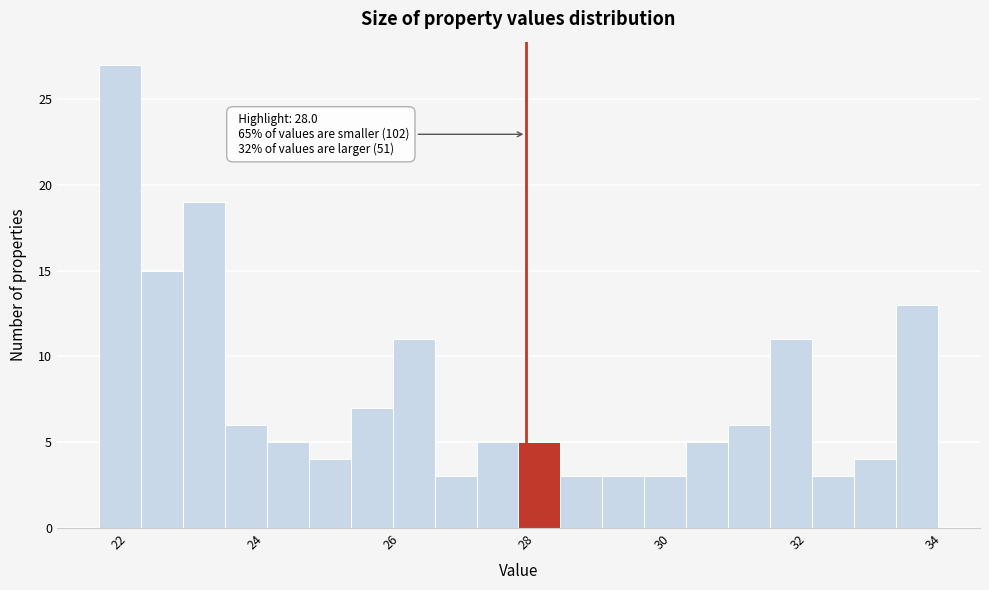

Read against the x-axis, roughly where is the centre of the tallest bar?

22.0